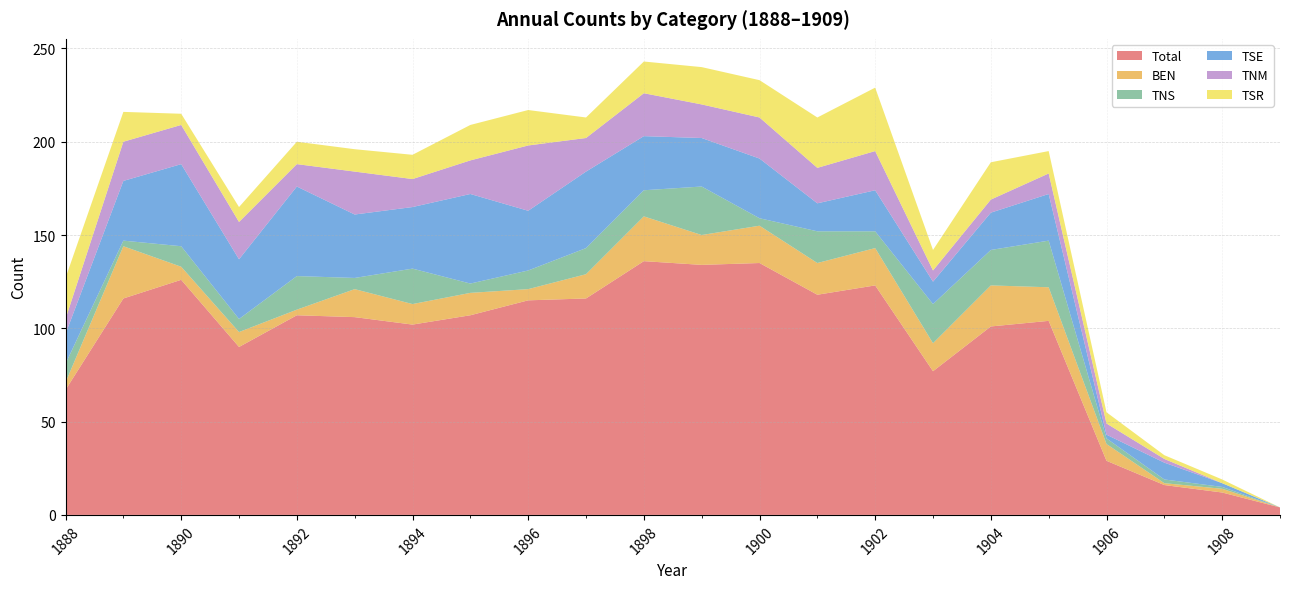

The TNM series shows 29 at 1899. True or false?

False